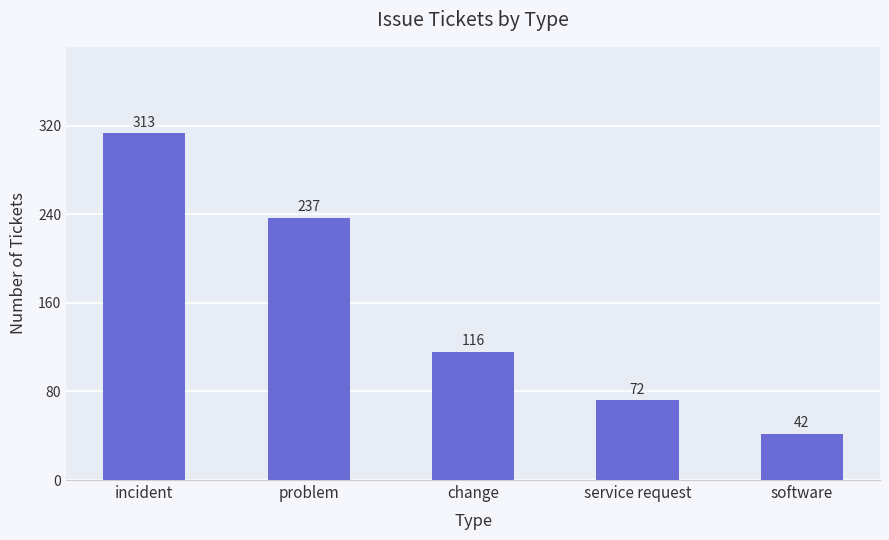

Which category has the lowest value across all series?

software